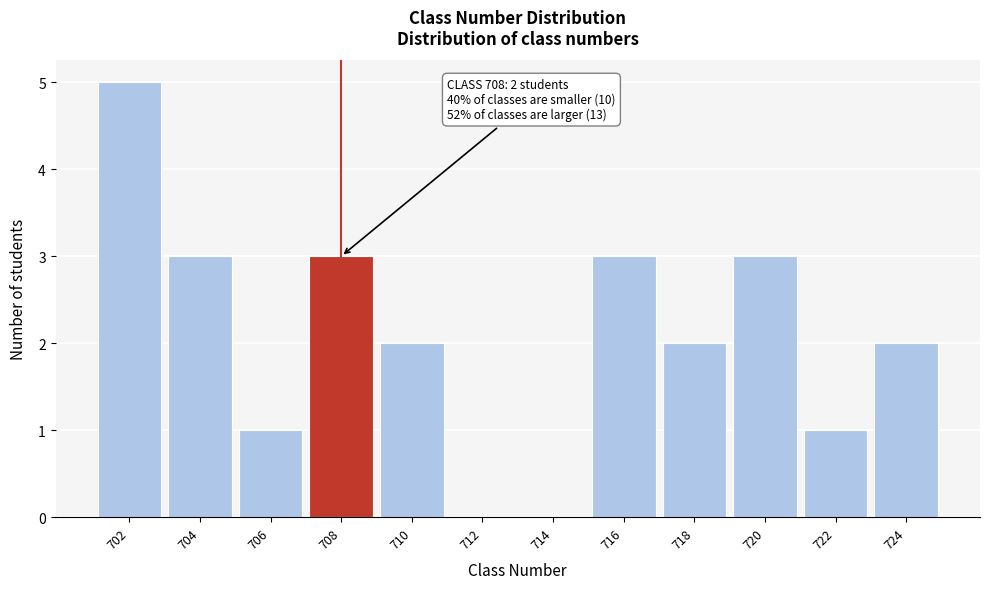

Reading left to right, transcribe all the data shown in this chart.

702=5	704=3	706=1	708=3	710=2	712=0	714=0	716=3	718=2	720=3	722=1	724=2